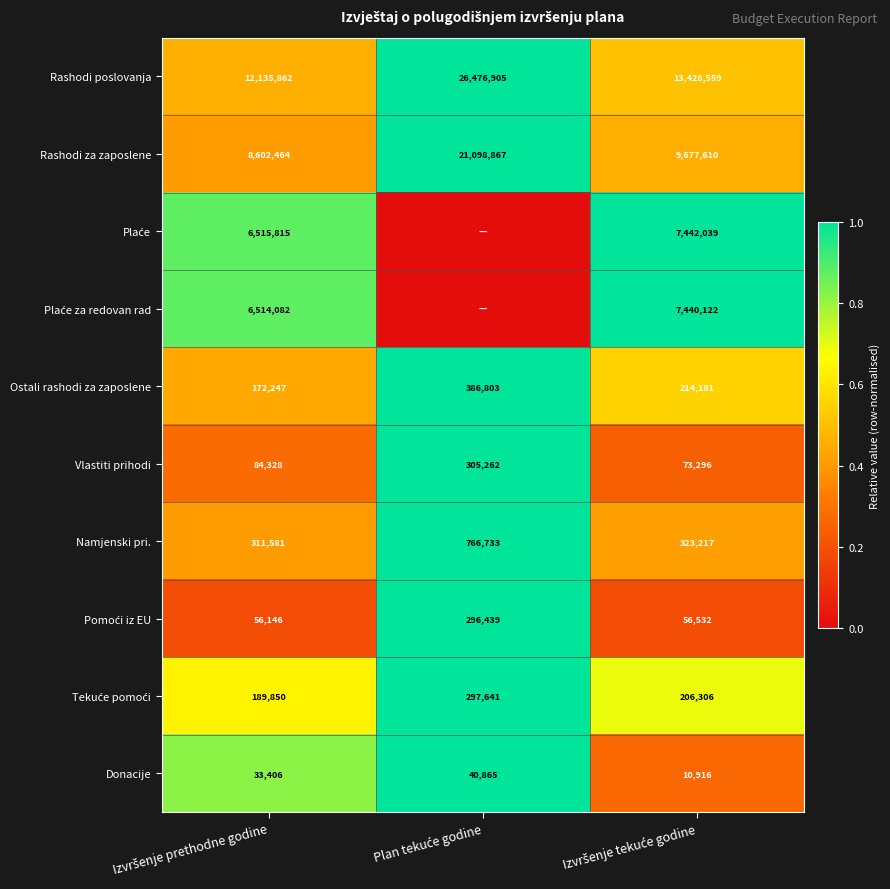

What is the average value of the Ostali rashodi za zaposlene series?

257744